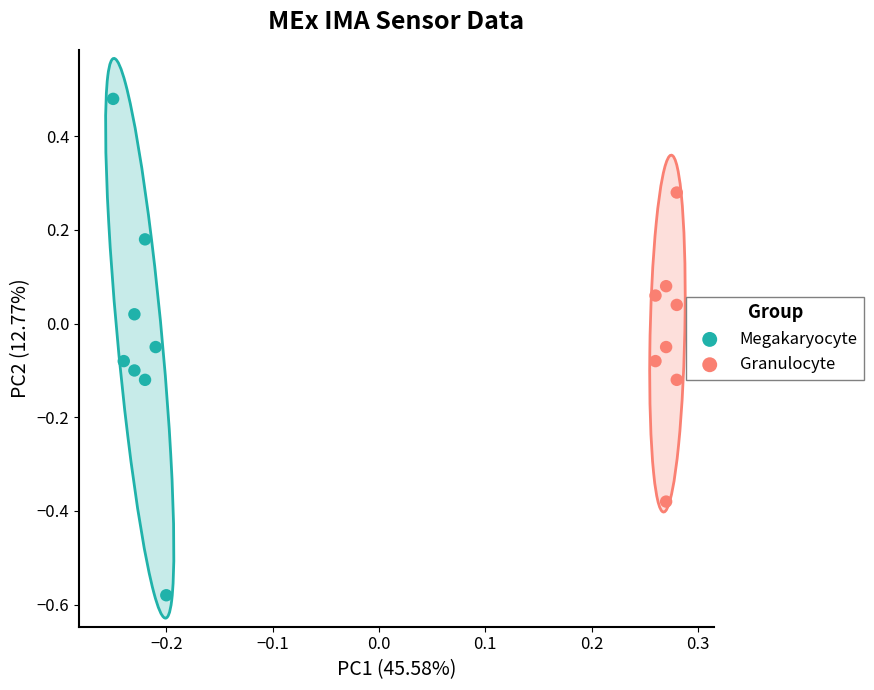

Which series has the largest Y range (max minus min)?

Megakaryocyte